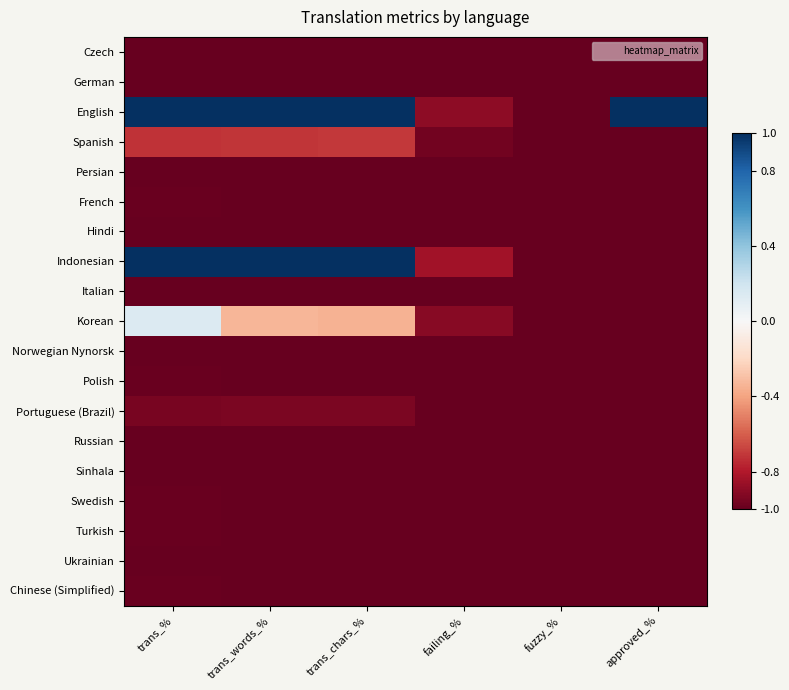

What is the total value across all series at approved_%?

-17.0